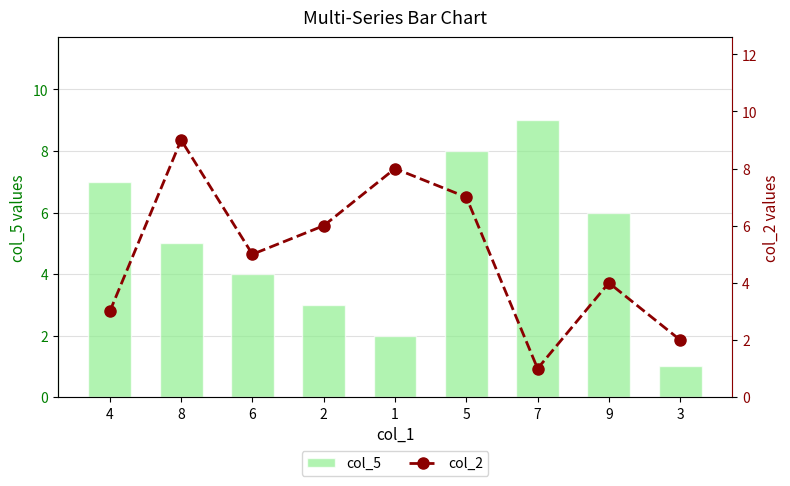

Rank the categories by col_5 value from lowest to highest.

3, 1, 2, 6, 8, 9, 4, 5, 7